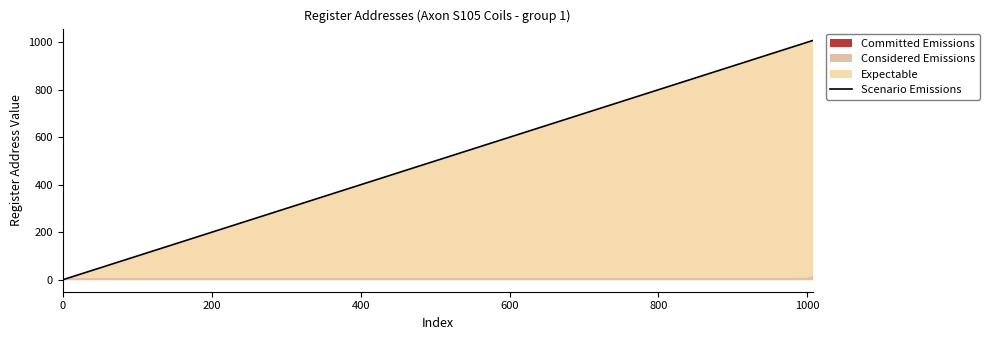

What is the difference between the maximum and minimum values?

1007